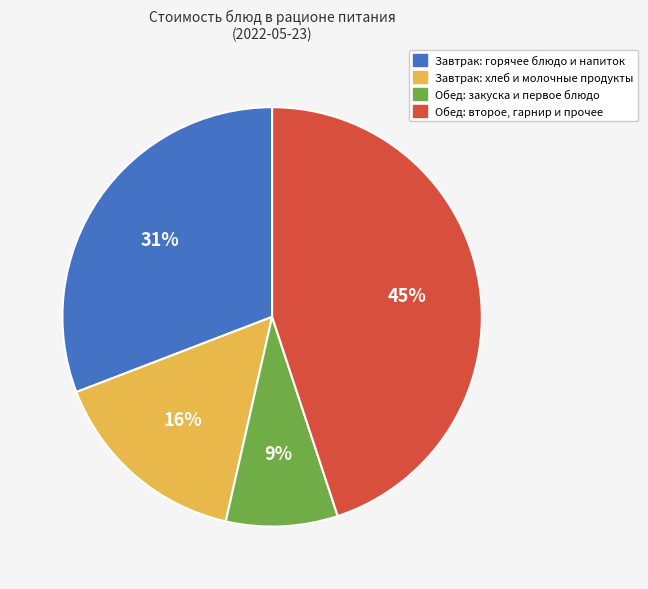

To the nearest percent, what is the average slice percentage?

25%